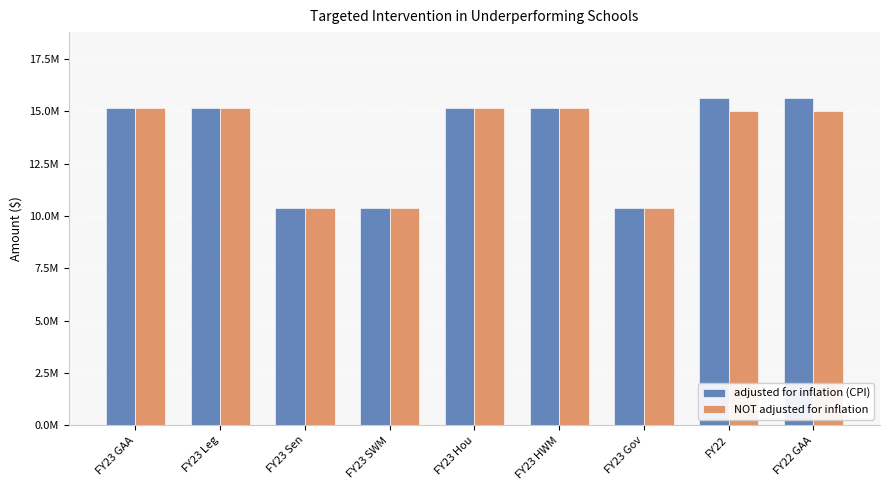

What is the greatest value displayed?

15648932